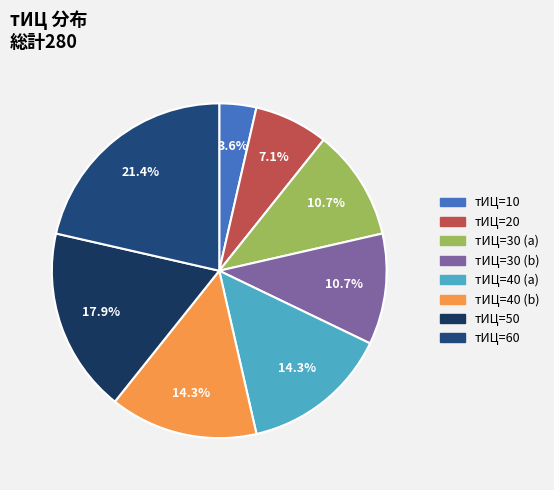

How many segments does this pie chart have?

8